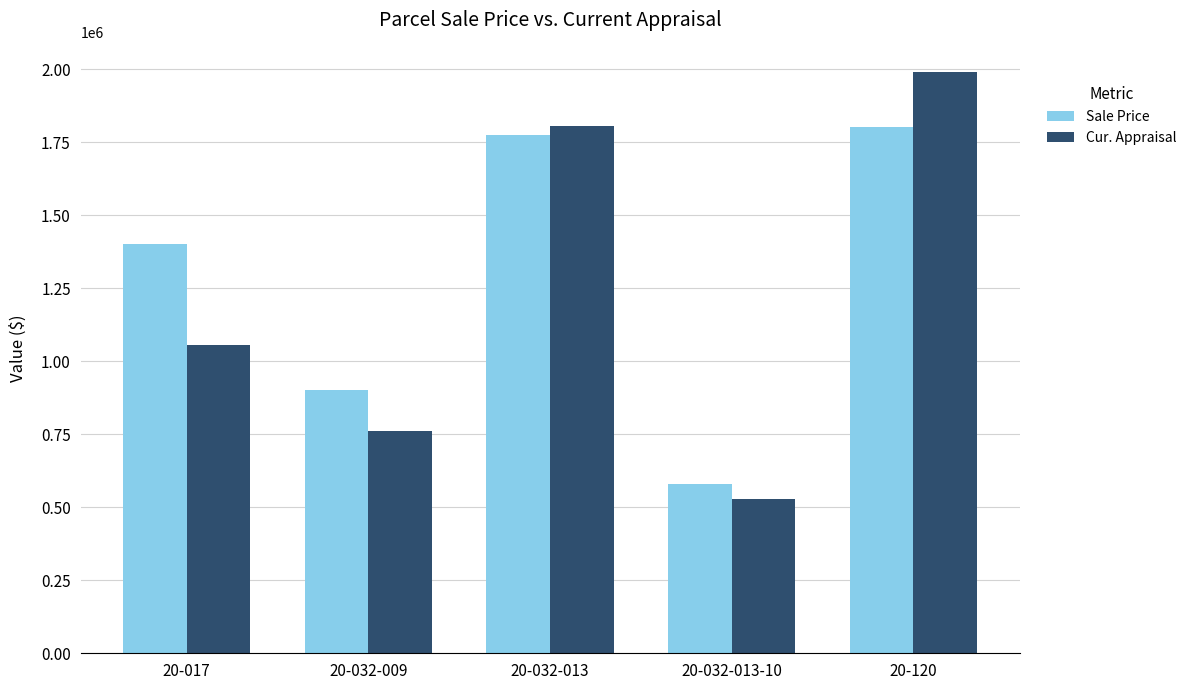

What is the difference between the second highest and minimum values in the Sale Price series?

1195000